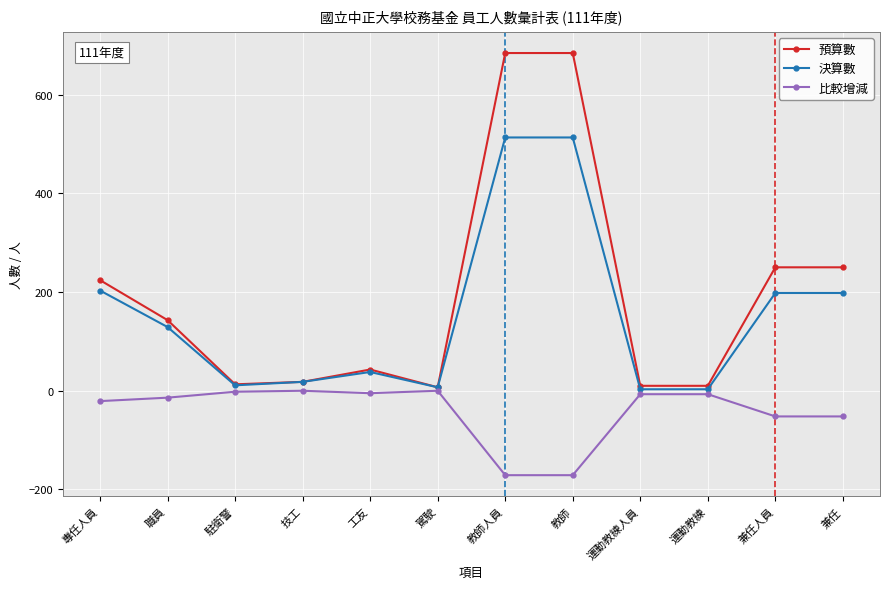

Which series has the largest range (max minus min)?

預算數